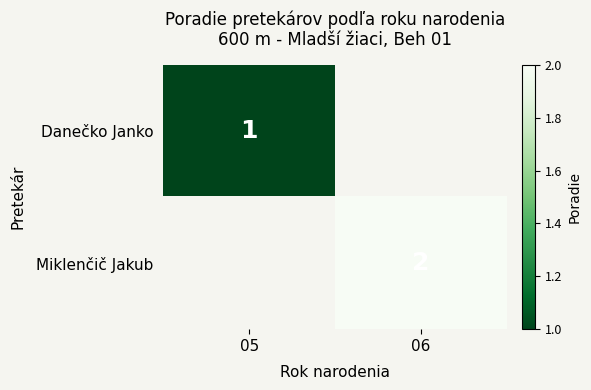

Is it true that Danečko Janko equals 0 at 05?

False